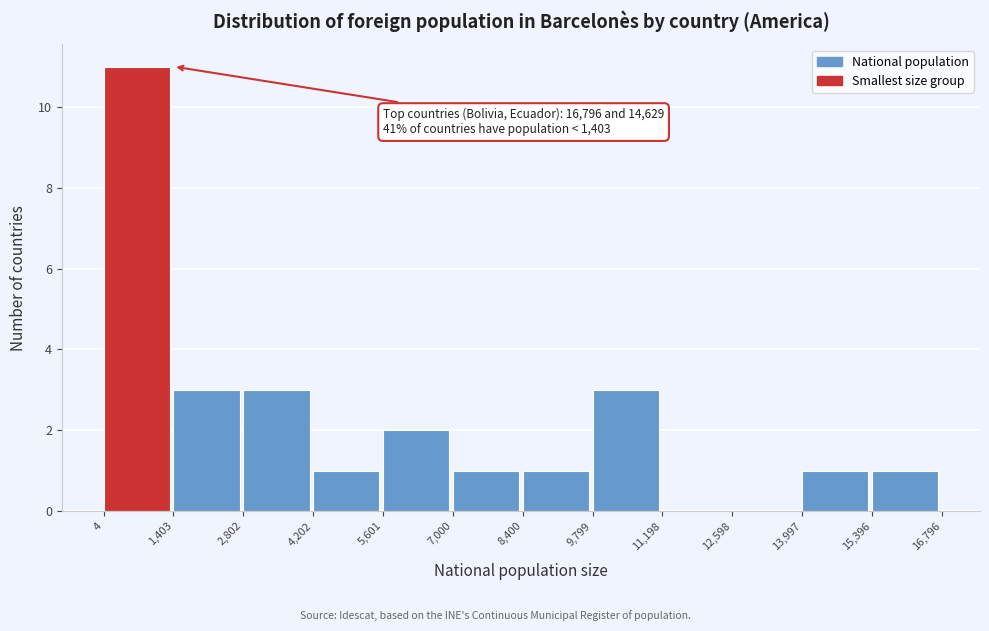

Which range on the x-axis has the tallest bar?

4 to 1,403